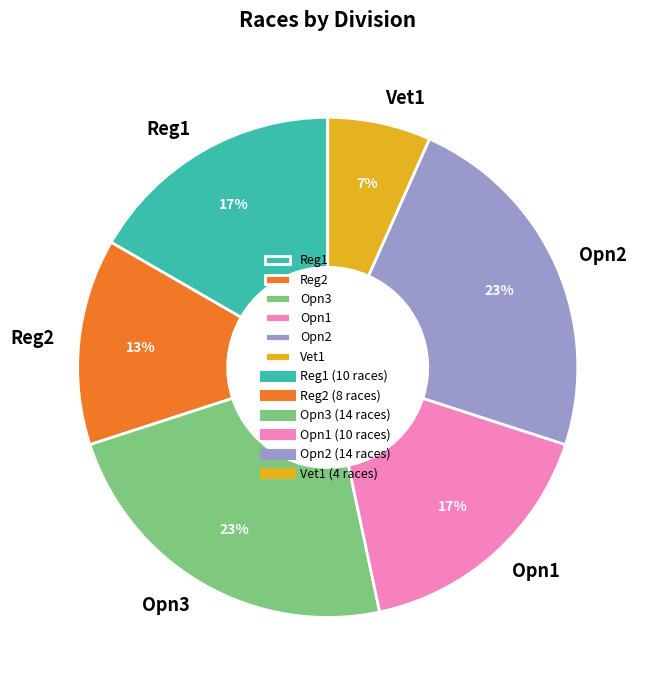

Which category has the smallest portion of the pie?

Vet1